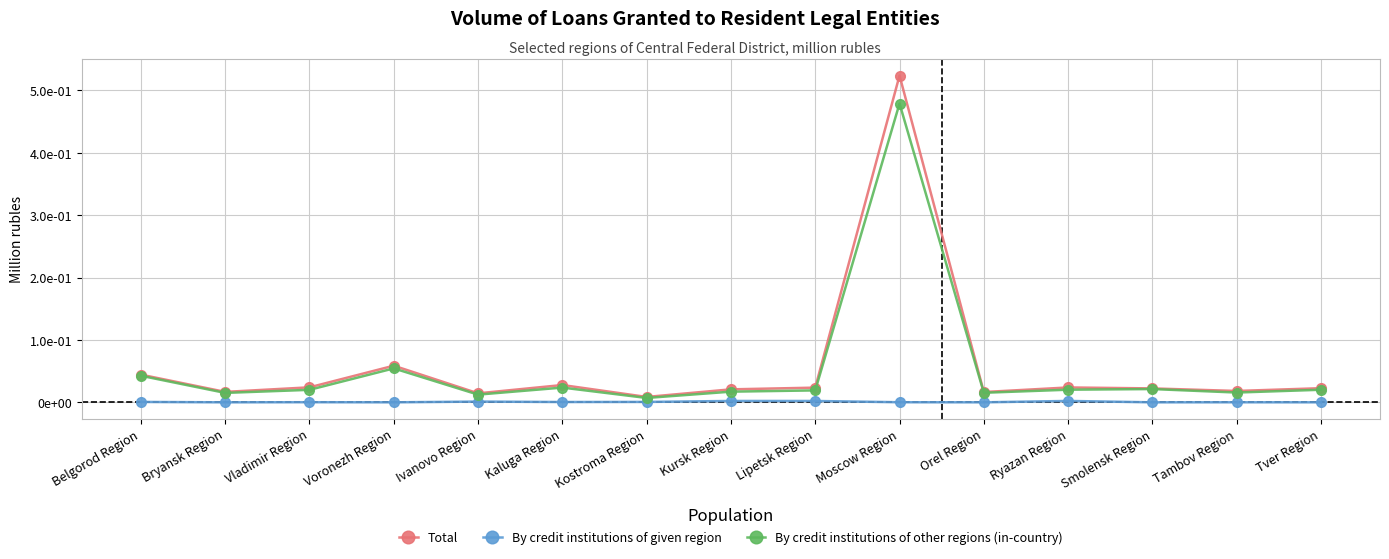

Does the chart display data point markers on the line(s)?

Yes